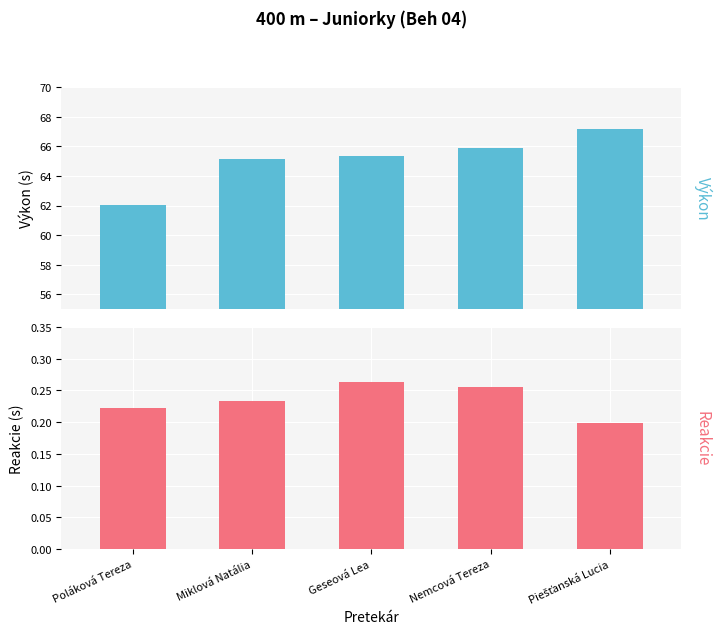

Which series has the largest total across all categories?

Výkon